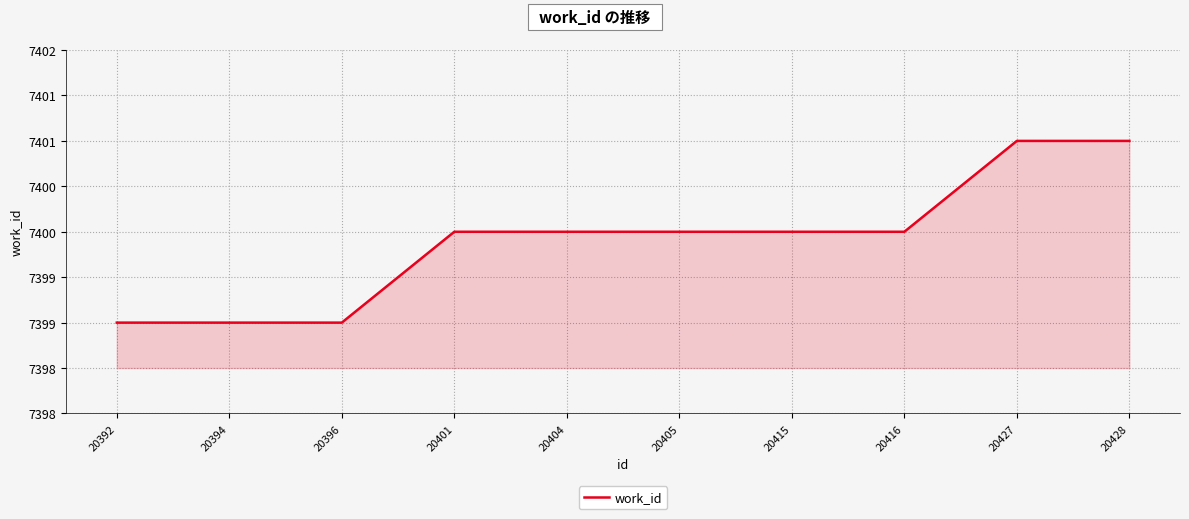

What is the difference between the maximum and minimum values?

2